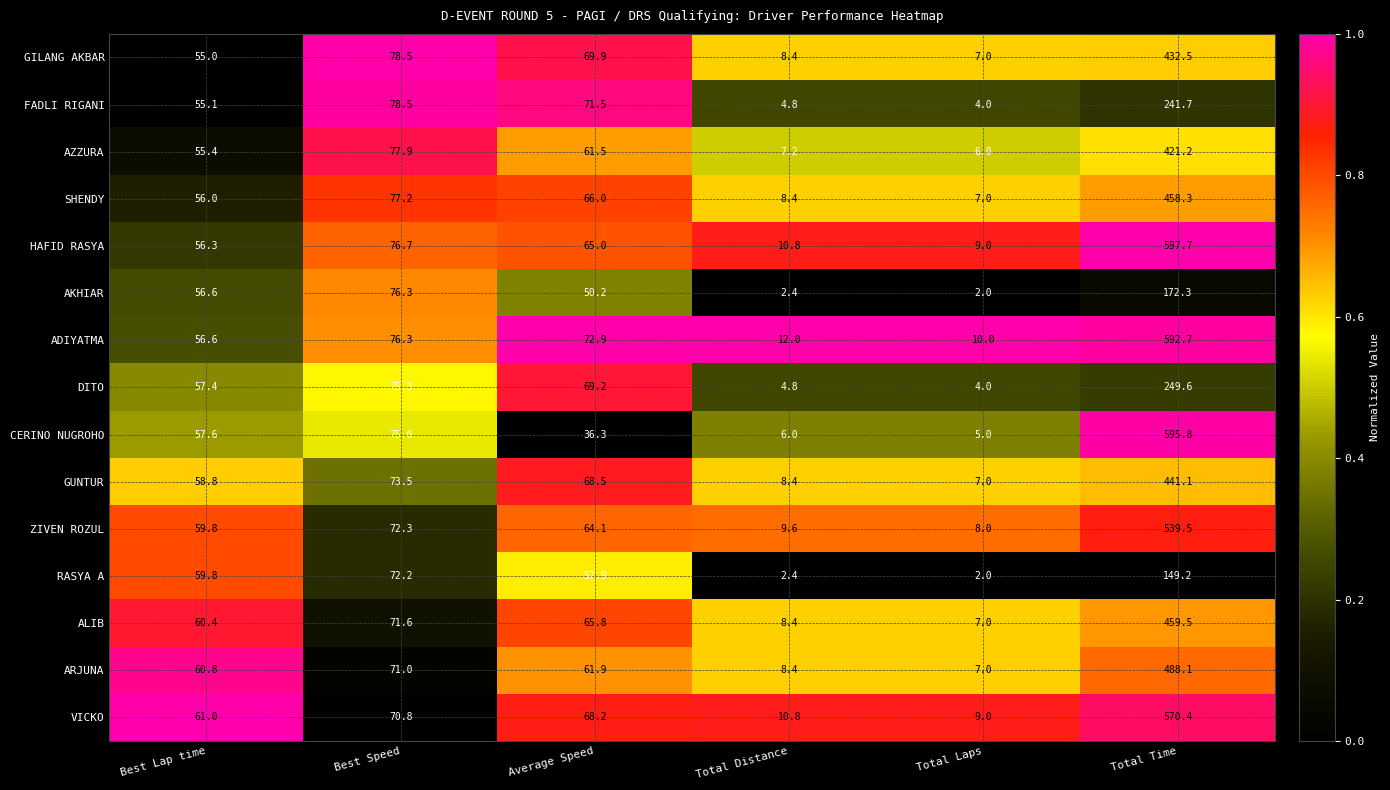

Which series has the widest spread of values?

CERINO NUGROHO